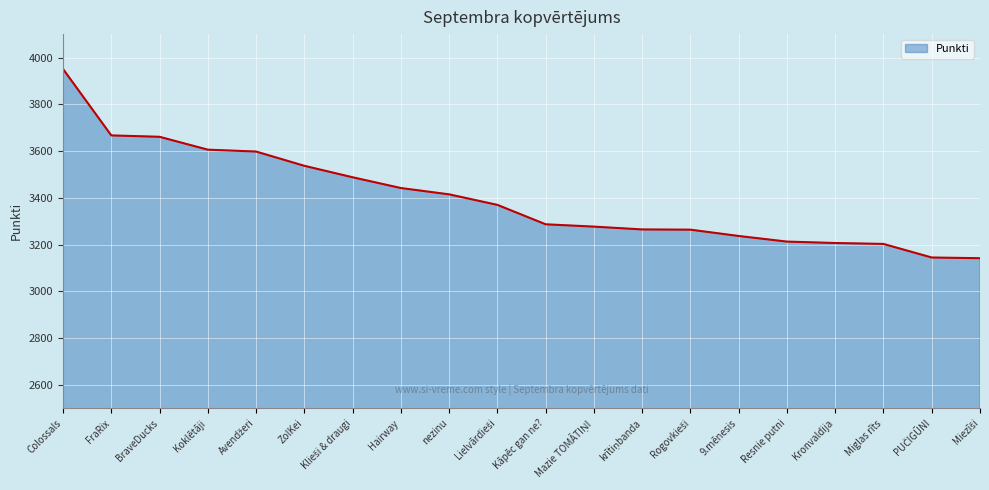

The chart shows a value of 6117 at Koklētāji. True or false?

False